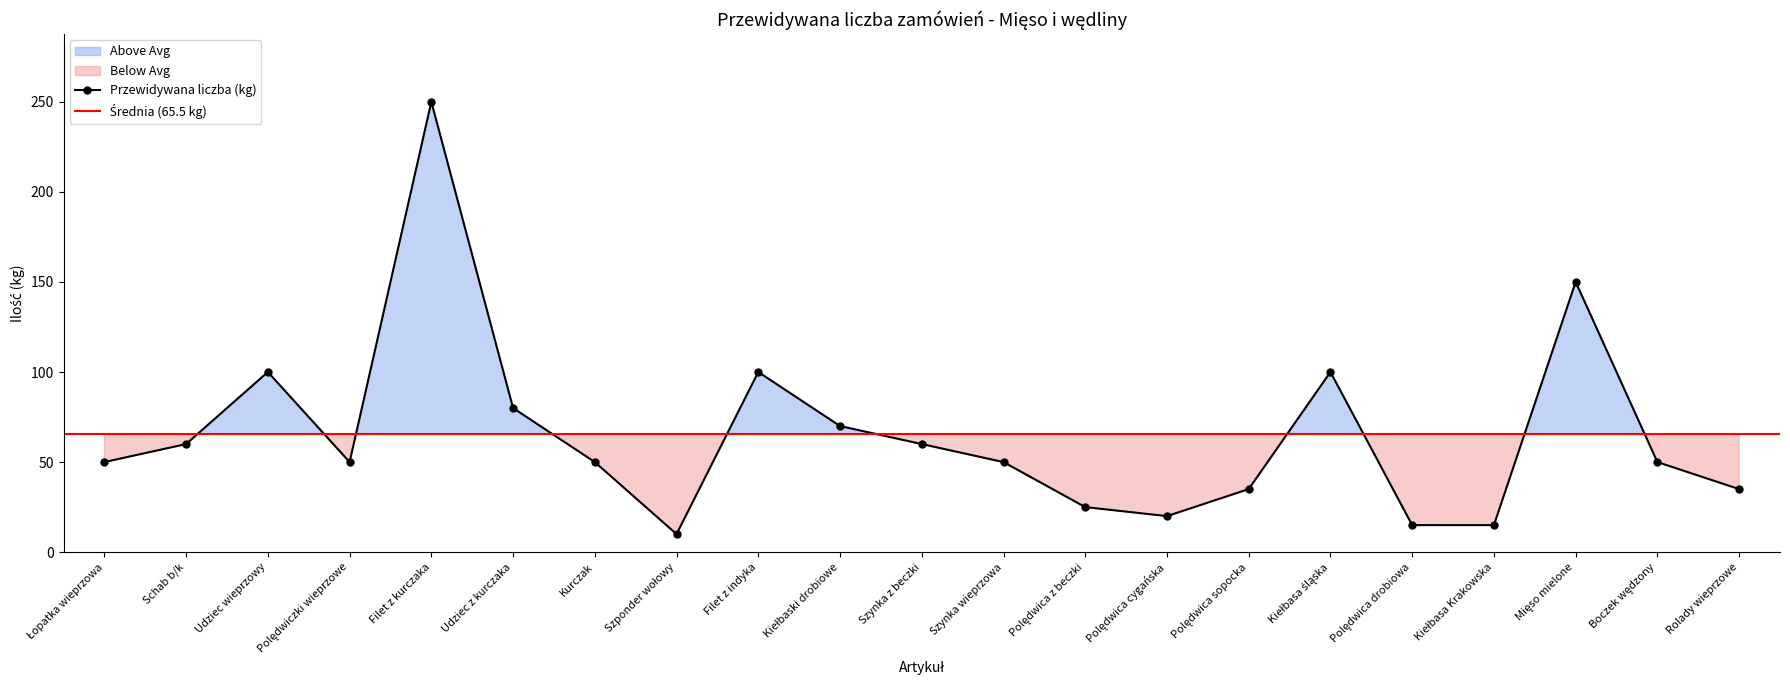

What is the sum of the values at Polędwiczki wieprzowe and Mięso mielone?

200